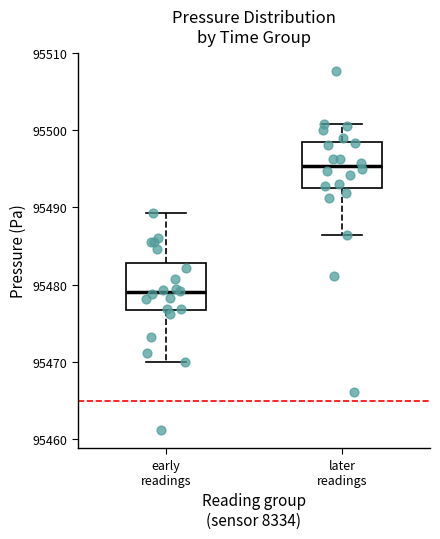

Reading left to right, read every box against the y-axis: the position of its median line, the range the box covers, and the ends of its whiskers. The values are not printed on the chart, so give them approximately, as read against the axis.

early readings: median 95479, box 95477 to 95483, whiskers 95470 to 95489
later readings: median 95495, box 95492 to 95498, whiskers 95486 to 95501